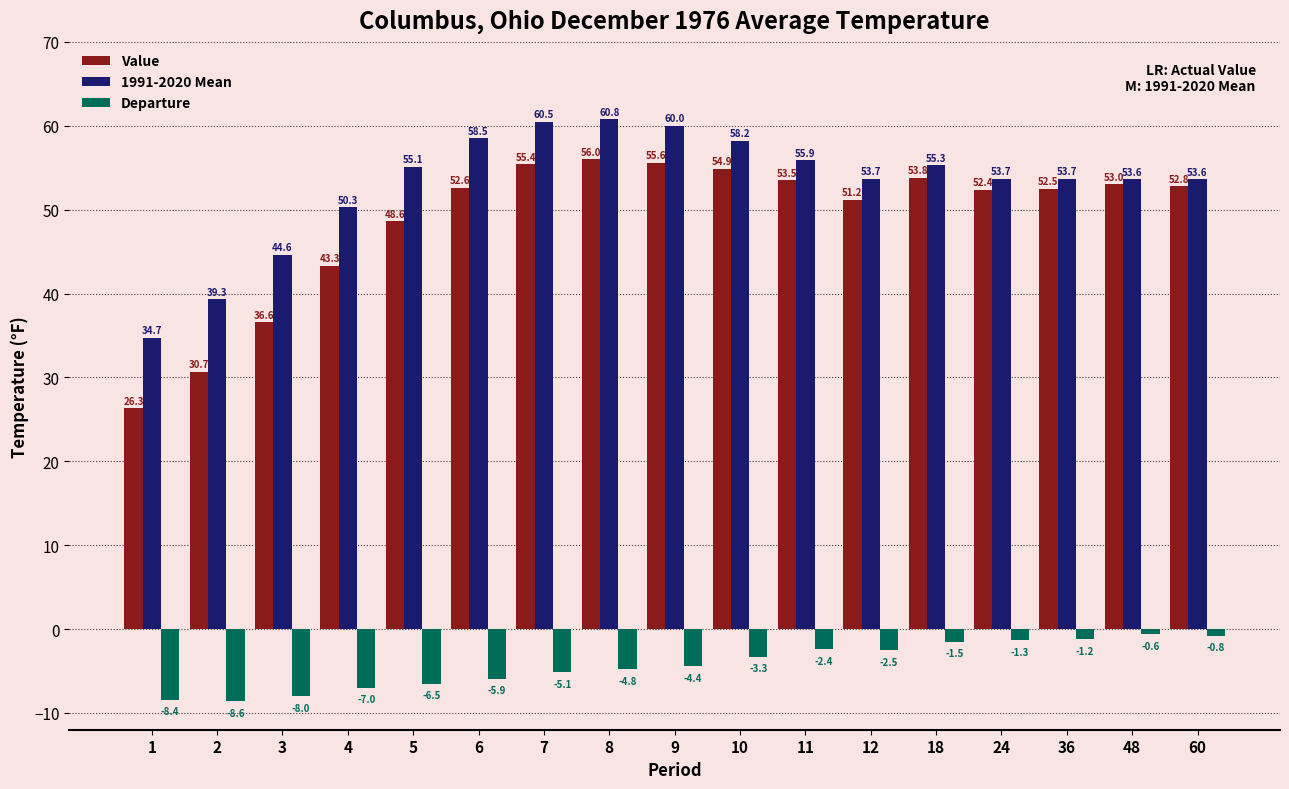

True or false: Value has a value of 32.0 at 18.

False